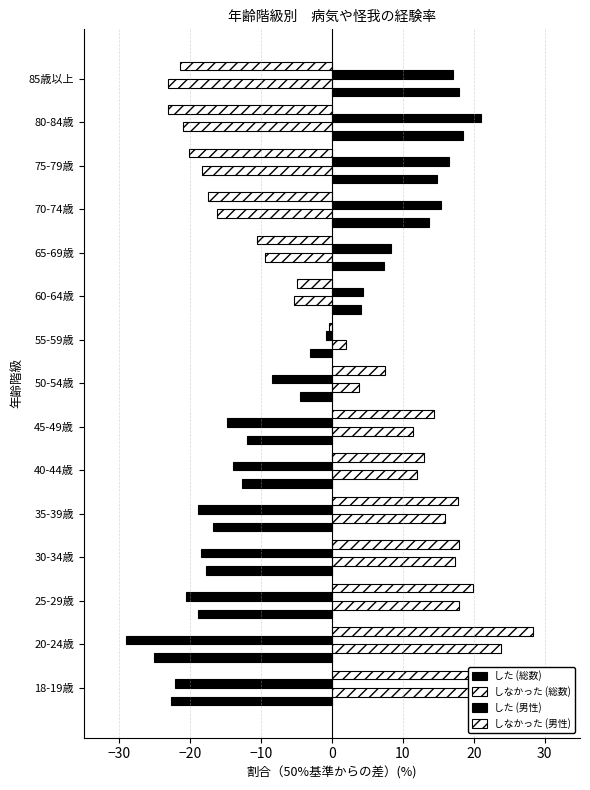

What is the minimum value shown in the chart?

-29.1